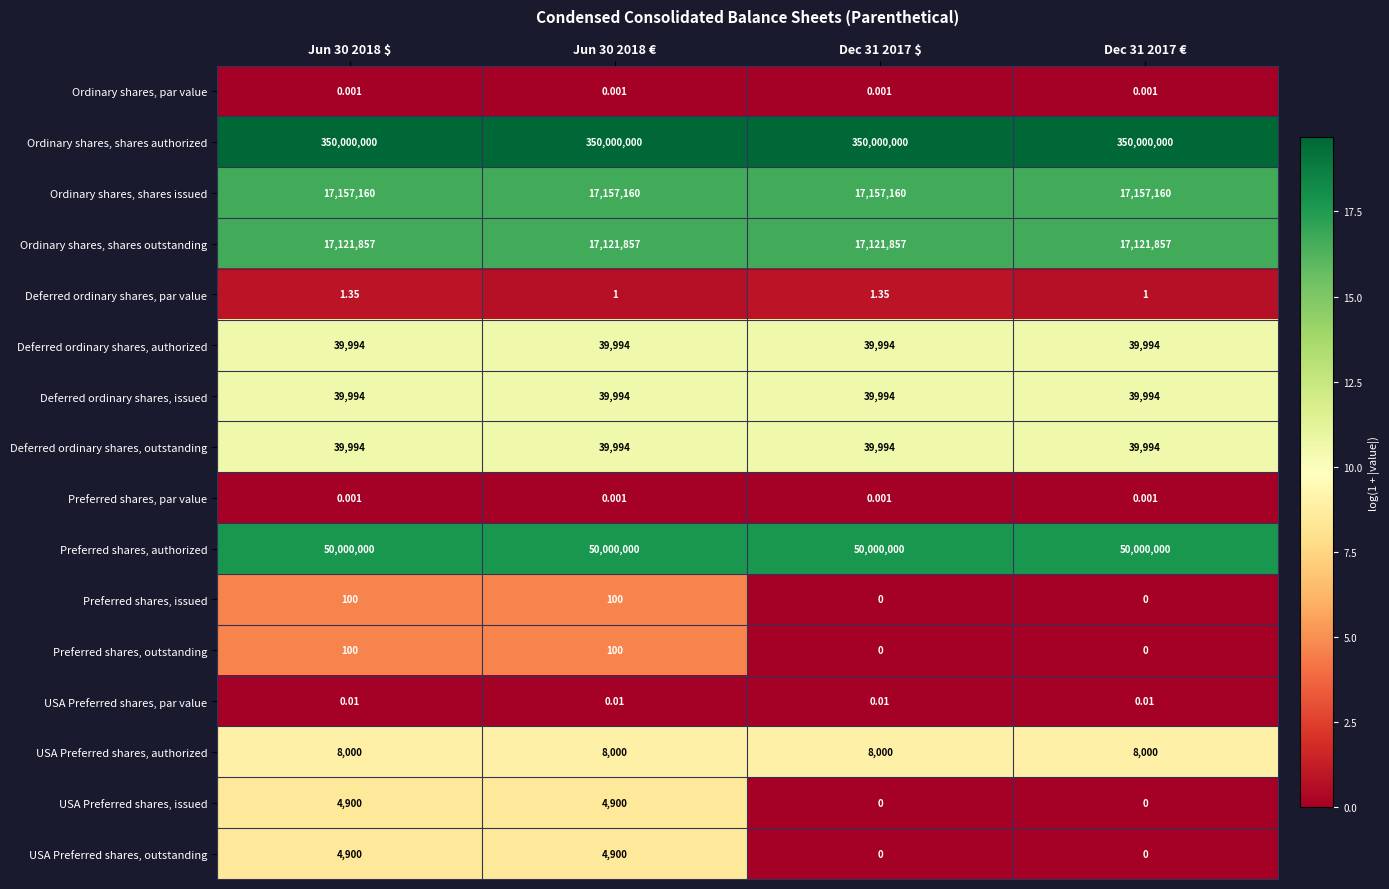

Is the value of USA Preferred shares, authorized at Jun 30 2018 $ greater than the value of Ordinary shares, shares outstanding at Jun 30 2018 €?

No